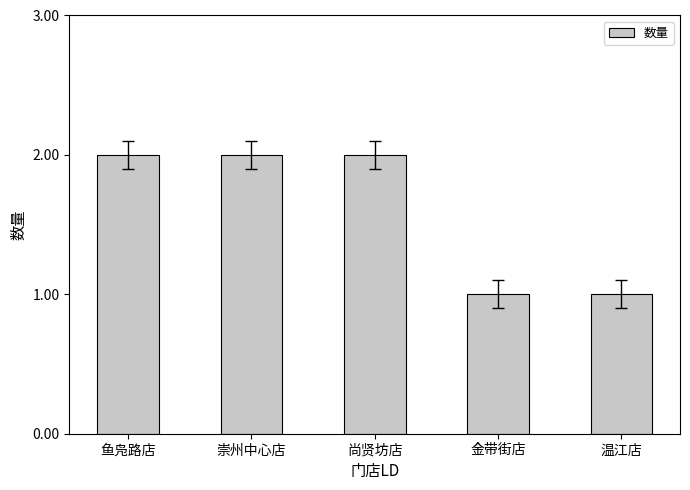

What is the average value?

2